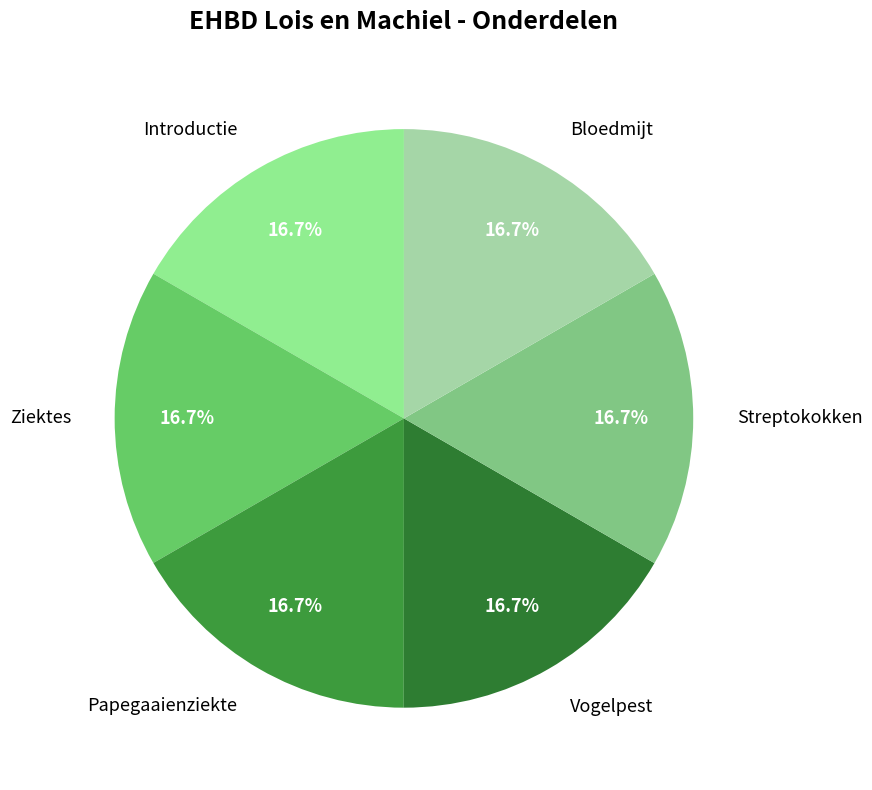

To the nearest percent, what portion does Papegaaienziekte represent?

17%